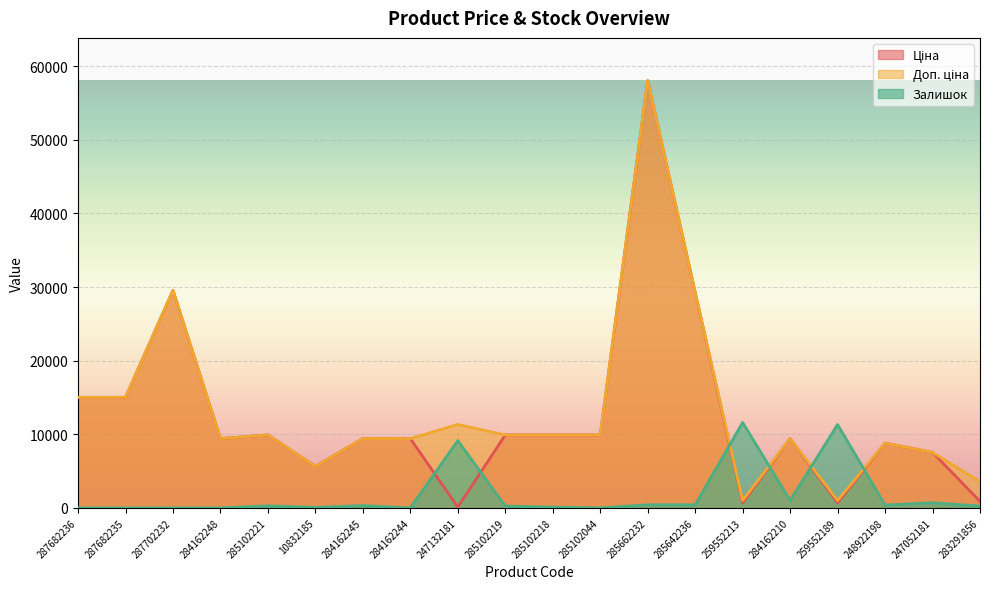

Reading left to right, transcribe all the data shown in this chart.

Ціна: 15019.2	15019.2	29548.9	9416.9	9908.5	5636.0	9416.9	9416.9	113.3	9908.5	9908.5	9908.5	58037.0	29294.9	689.1	9416.9	689.1	8797.6	7545.9	889.9
Доп. ціна: 15019.2	15019.2	29548.9	9416.9	9908.5	5636.0	9416.9	9416.9	11334.0	9908.5	9908.5	9908.5	58037.0	29294.9	1017.8	9416.9	1017.8	8797.6	7545.9	3559.7
Залишок: 0.0	0.0	0.0	0.0	281.4	70.3	316.6	0.0	9145.2	246.2	105.5	0.0	422.1	422.1	11607.4	1020.0	11326.0	386.9	703.5	246.2